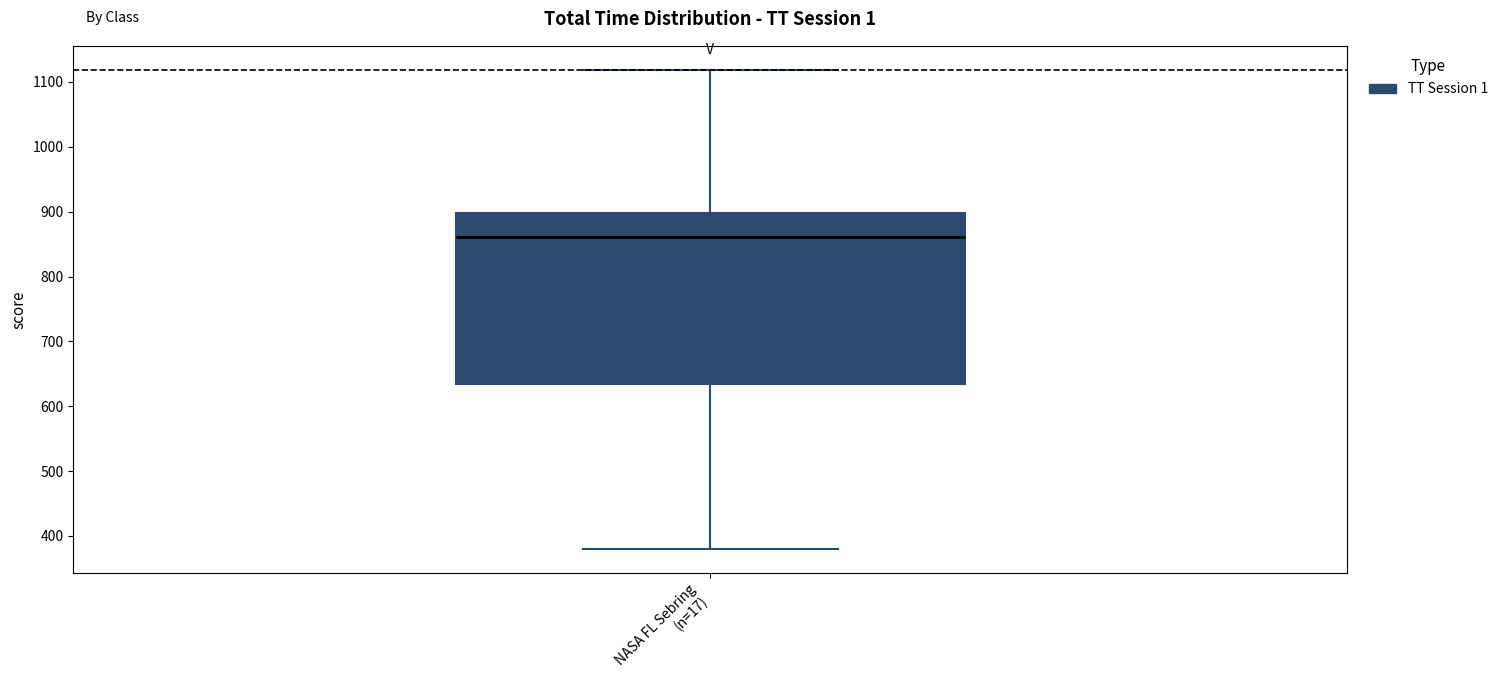

Read this box plot against the y-axis: the position of the median line, the range covered by the box, and the ends of both whiskers. The values are not printed on the chart, so give them approximately, as read against the axis.

median 860, box 630 to 900, whiskers 380 to 1120